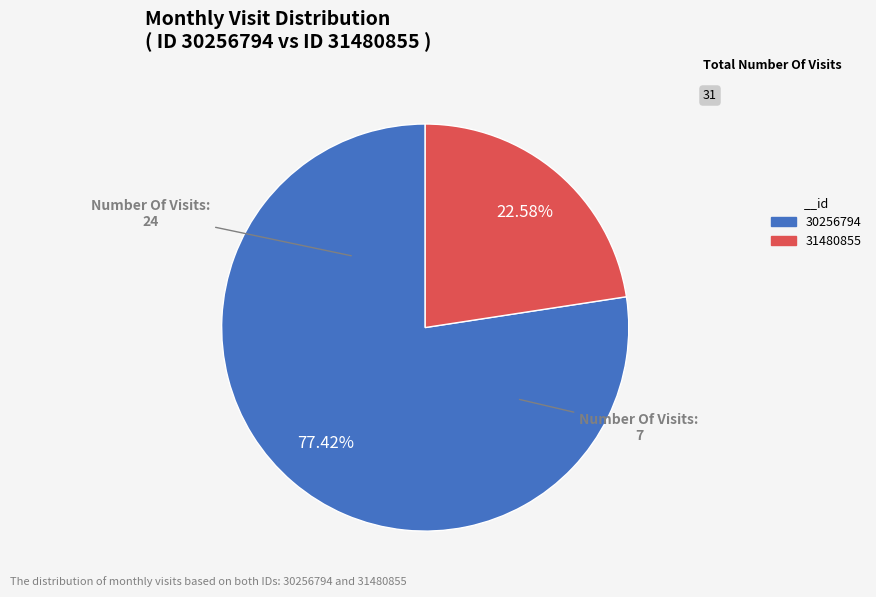

What percentage is the 30256794 slice, to the nearest percent?

77%